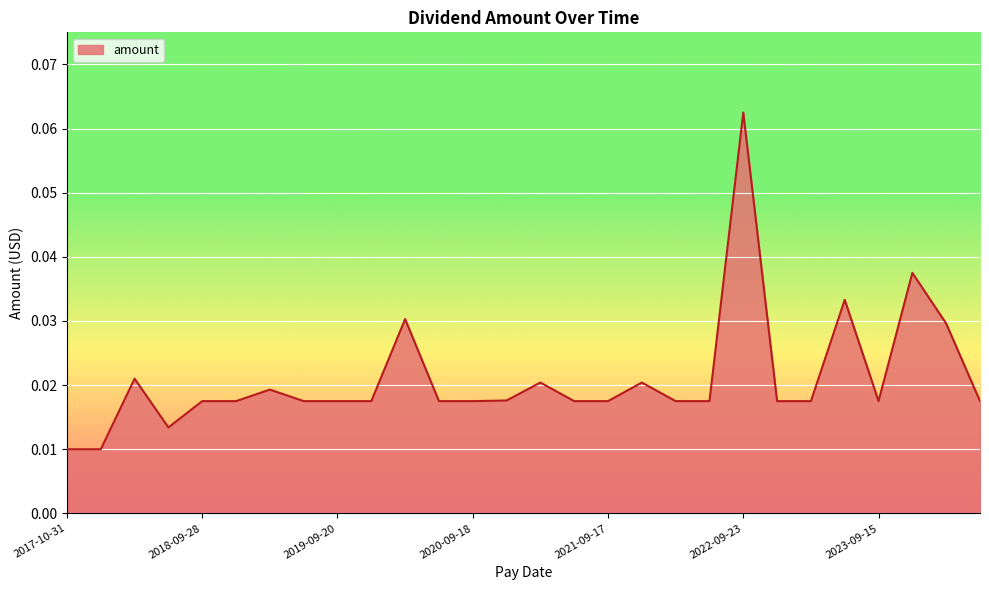

How many lines are shown in the chart?

1